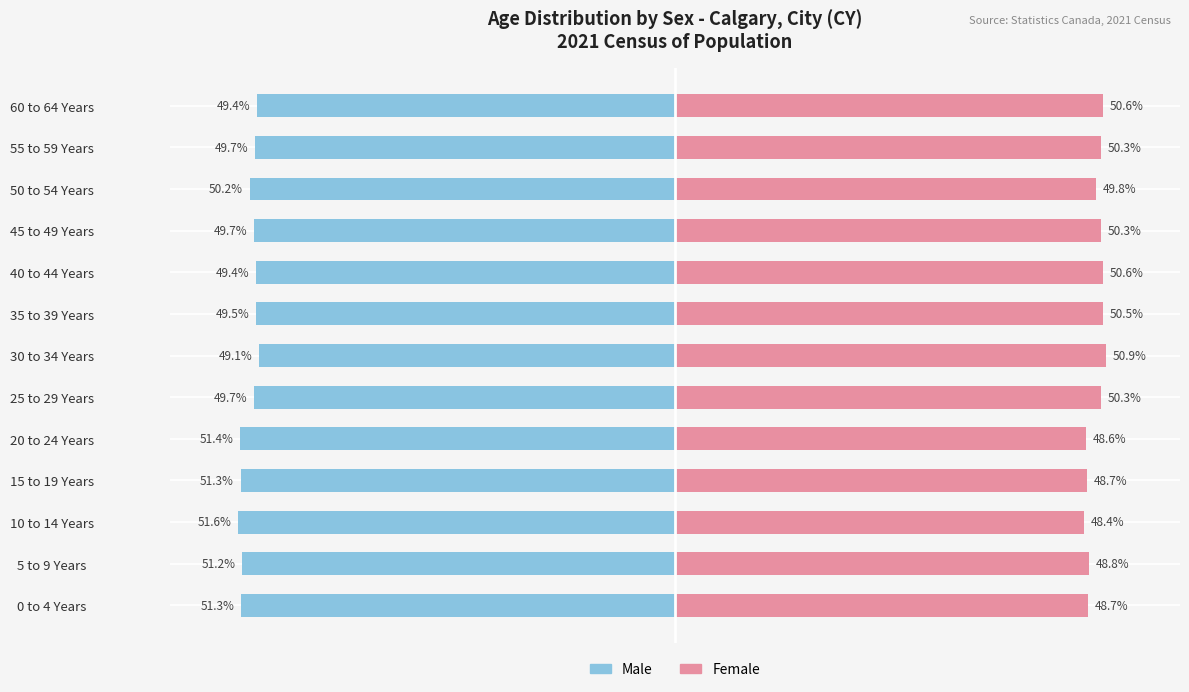

The Female series shows 78.1 at 55 to 59 Years. True or false?

False